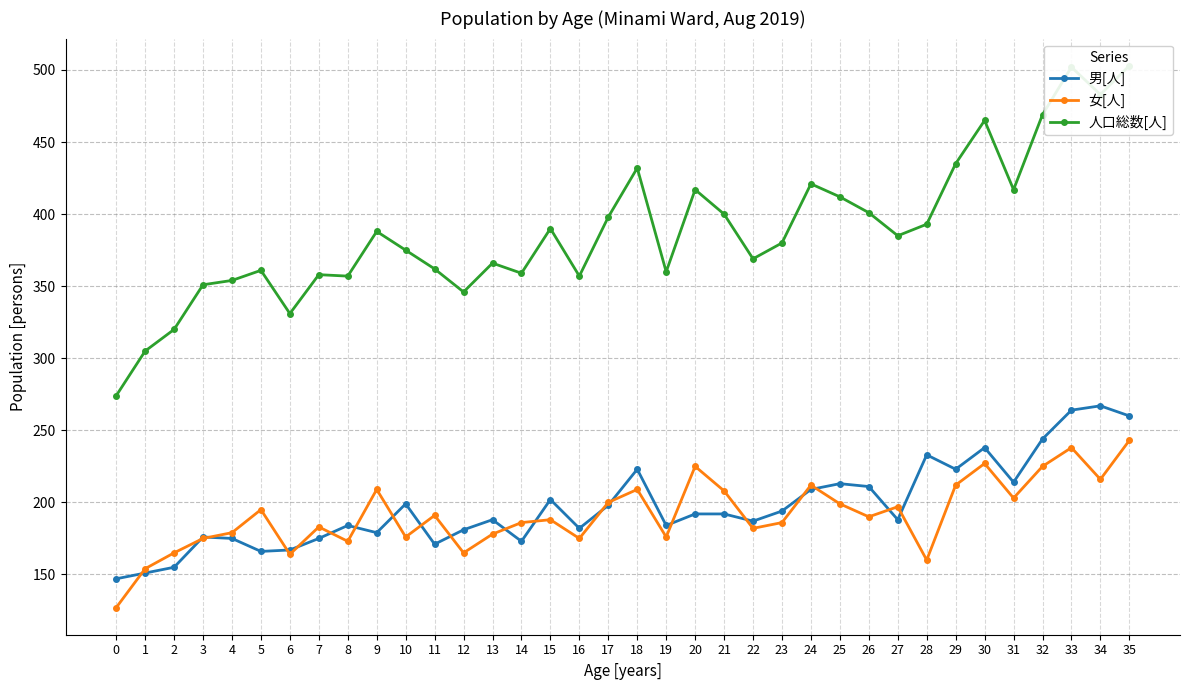

Which has a higher value, 13 or 34?

34